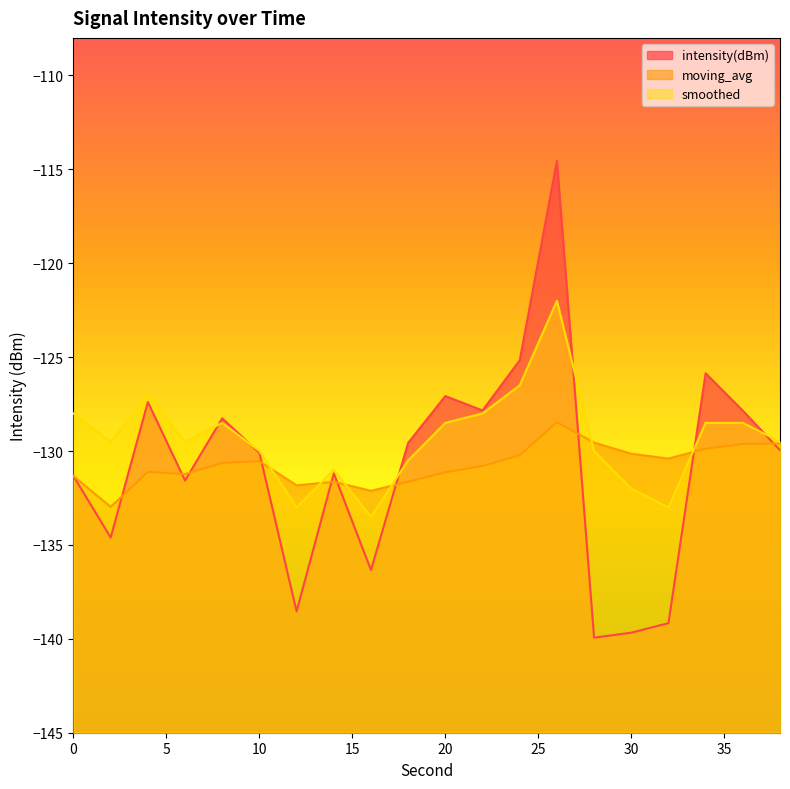

True or false: smoothed has more than 1 interior local peaks.

True